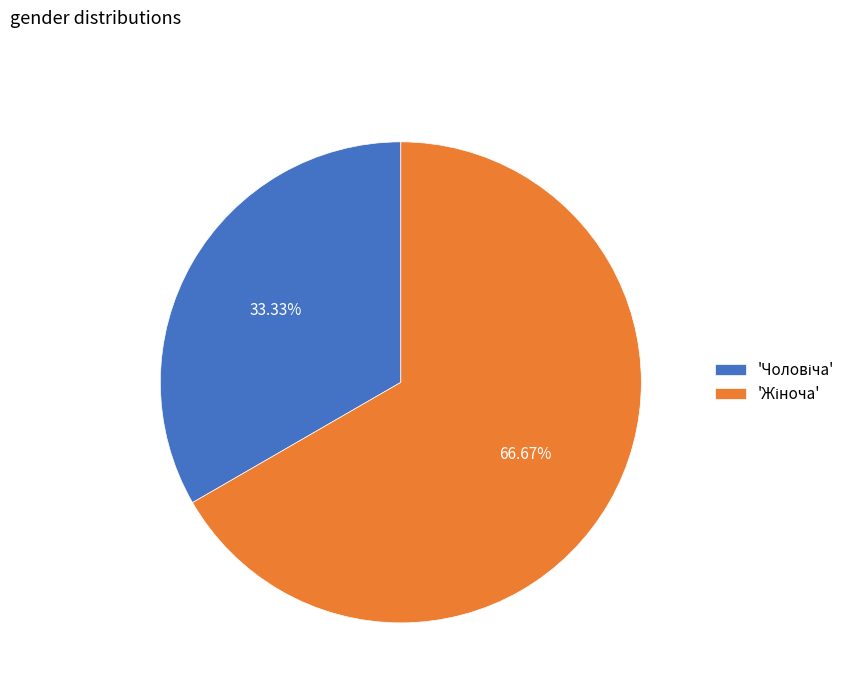

Is there a majority slice in this chart?

Yes